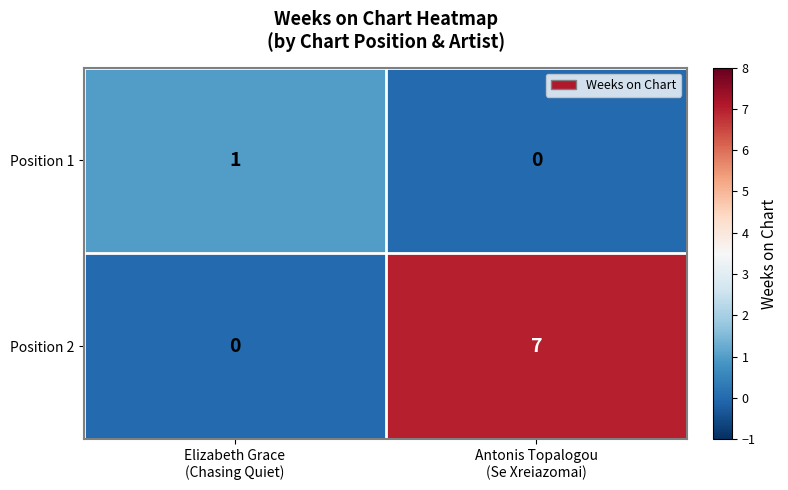

How many series are shown in this chart?

2